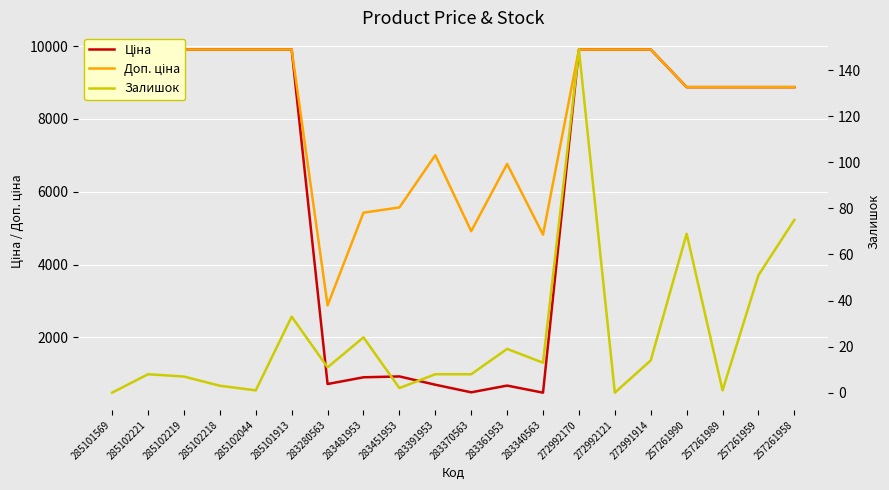

Is it true that Залишок equals 4.8 at 283340563?

False